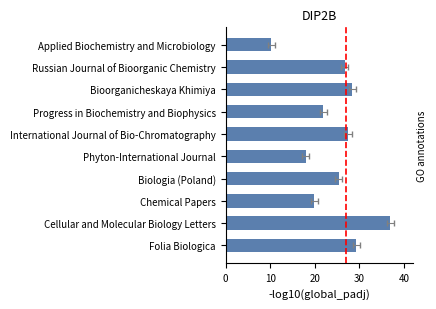

Reading left to right, what are all the values shown in this chart?

10.2	26.6	28.4	21.9	27.4	17.9	25.3	19.9	36.9	29.3